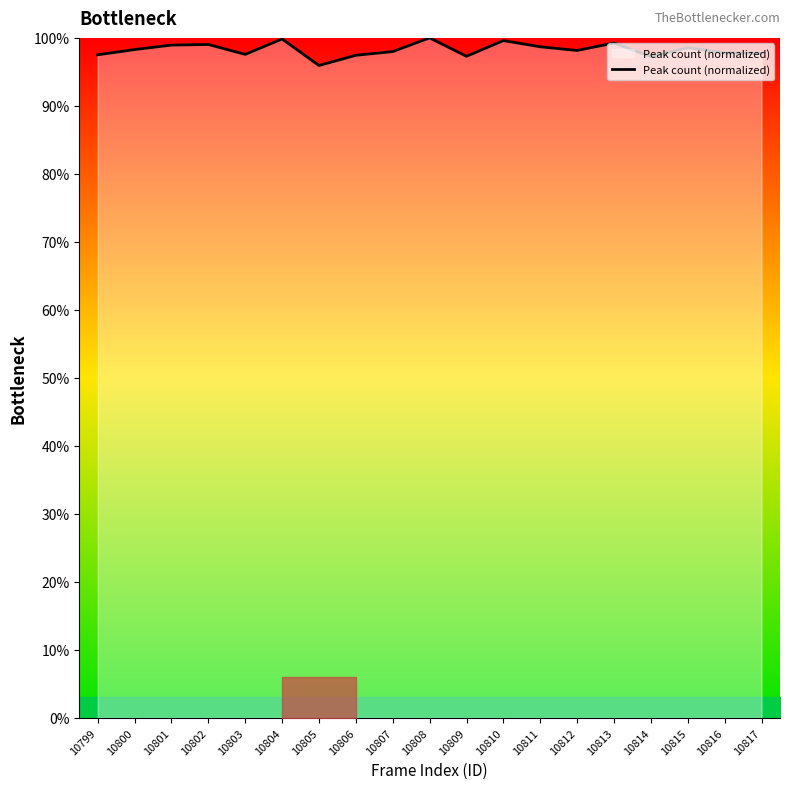

True or false: the data shows 155.7 at 10801.

False